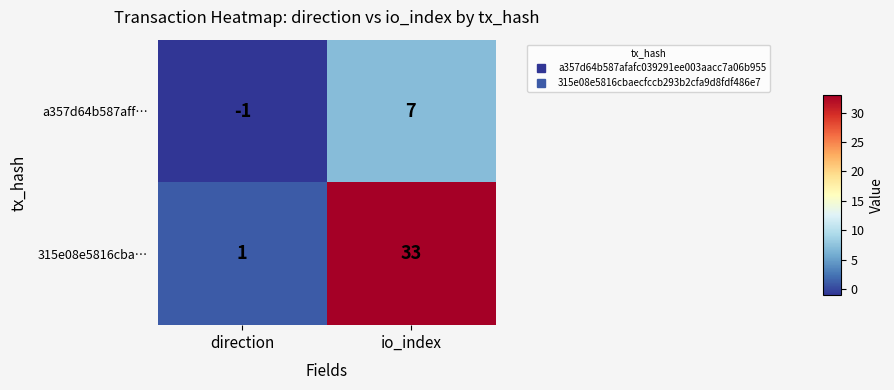

Reading right to left, list all the values displayed in this chart.

a357d64b587aff…: 7	-1
315e08e5816cba…: 33	1